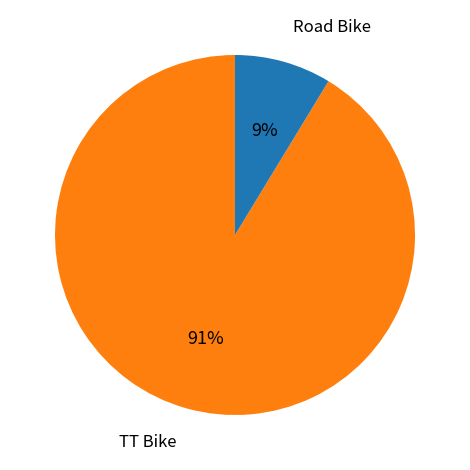

To the nearest percent, what is the average slice percentage?

50%